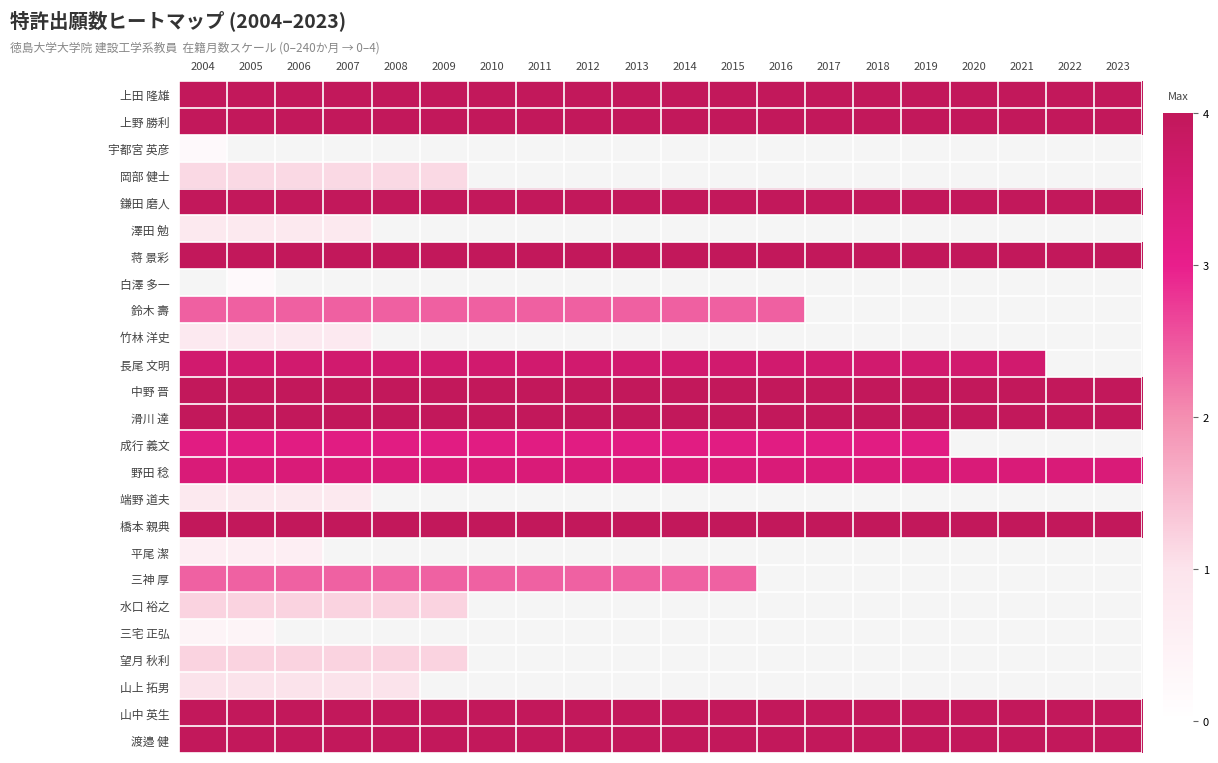

What is the average value of the 上野 勝利 series?

4.0